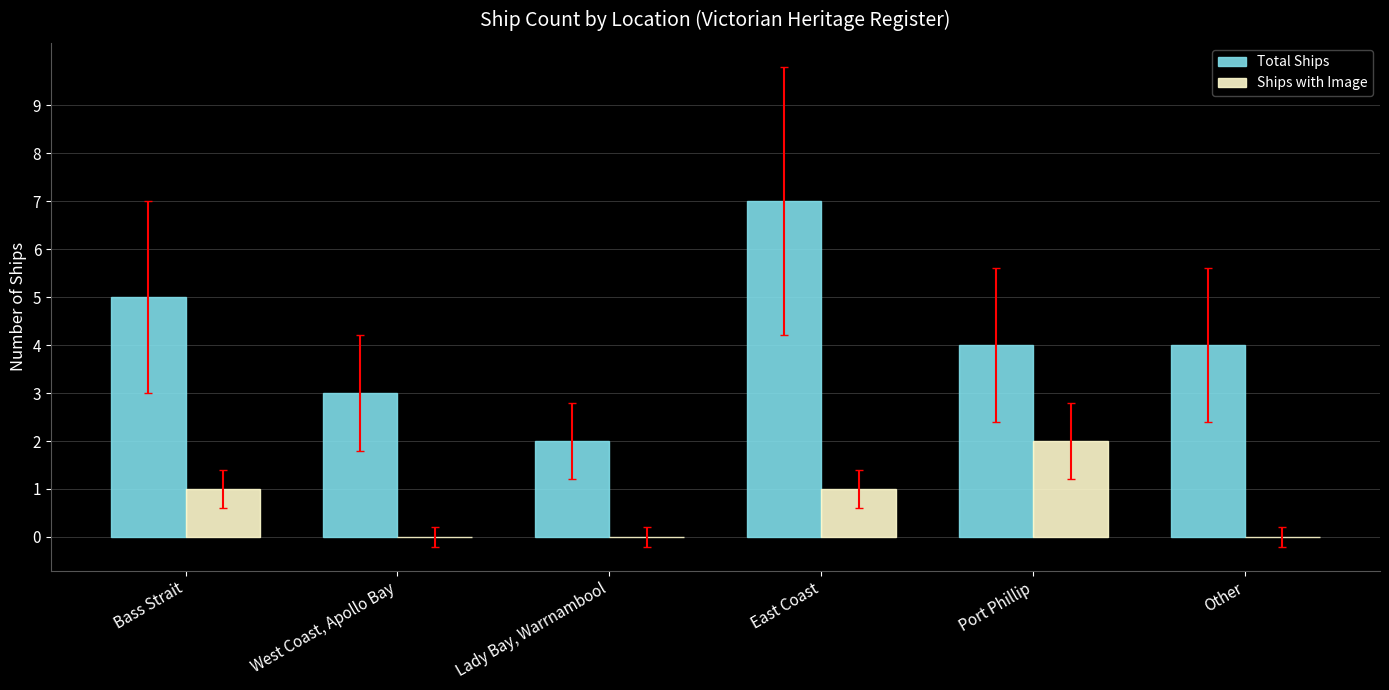

Is it true that Total Ships equals 13 at East Coast?

False